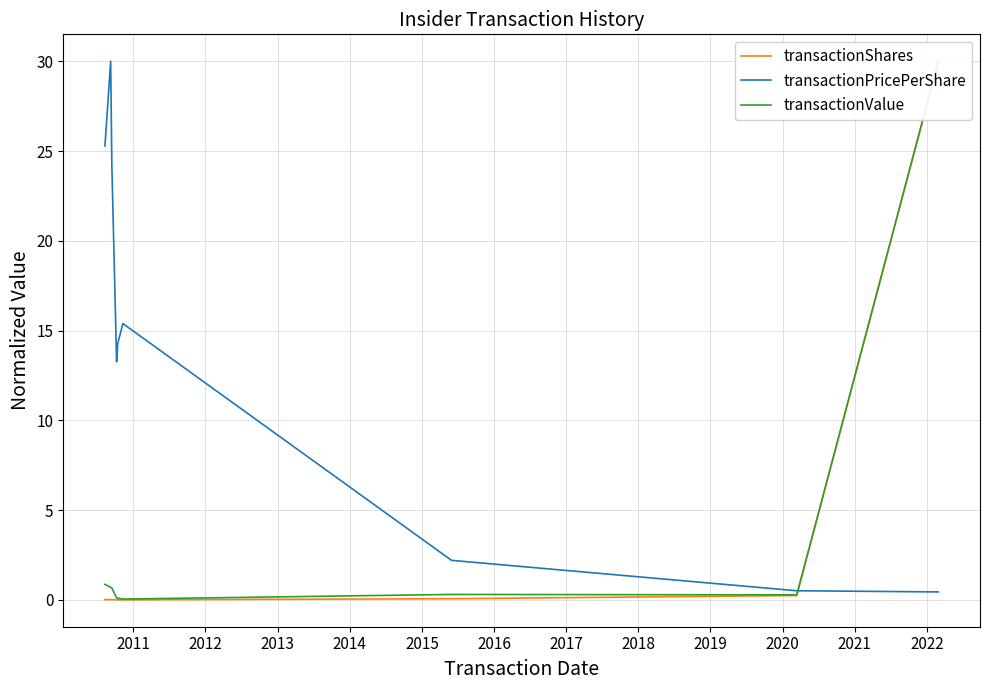

Is this an area chart (filled region under the line)?

No